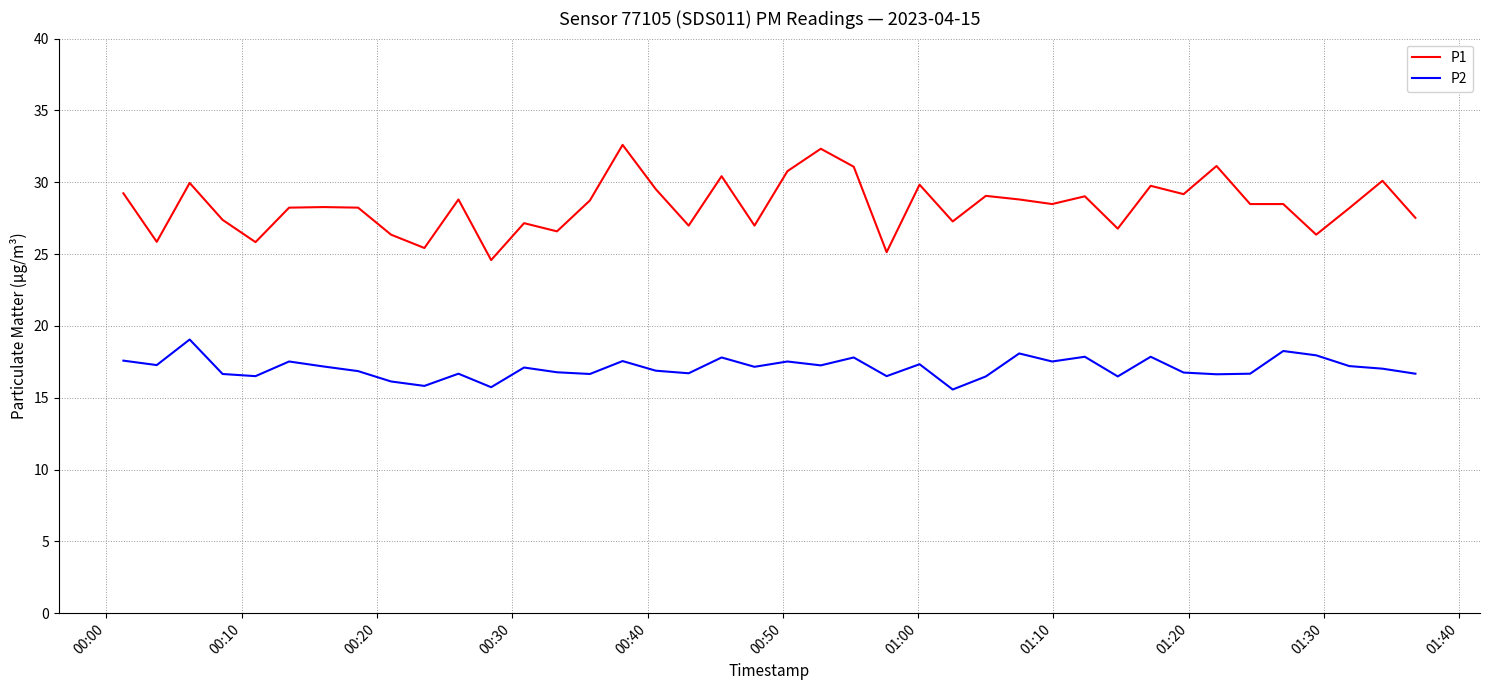

List the series in order of their peak value, highest first.

P1, P2